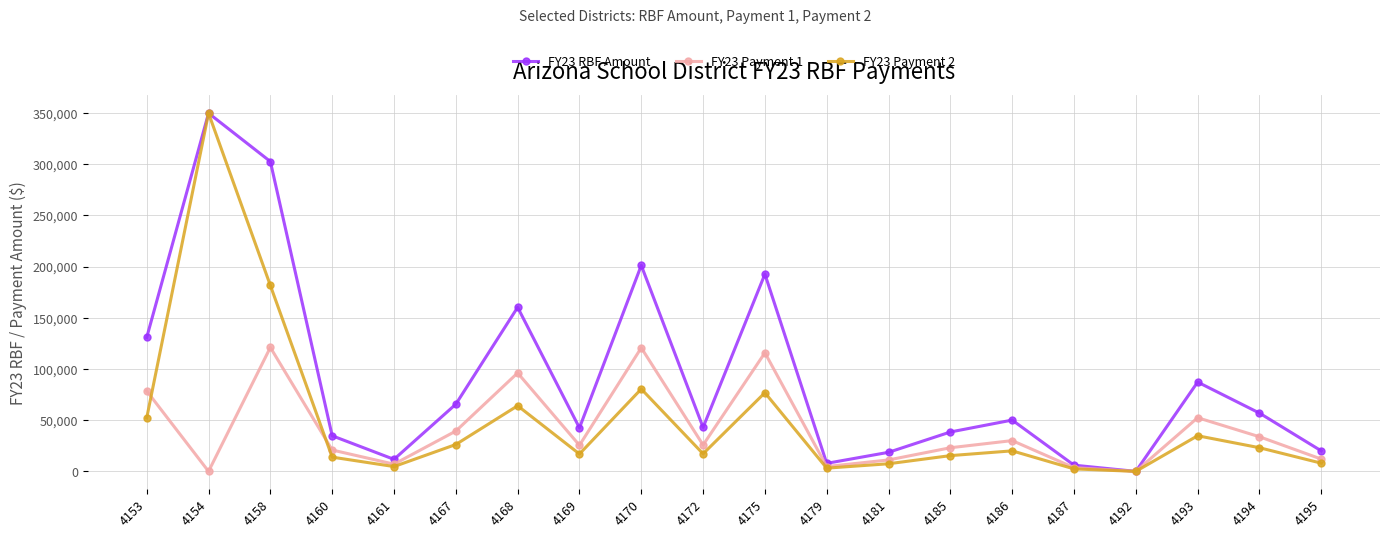

Which series has the largest total across all categories?

FY23 RBF Amount